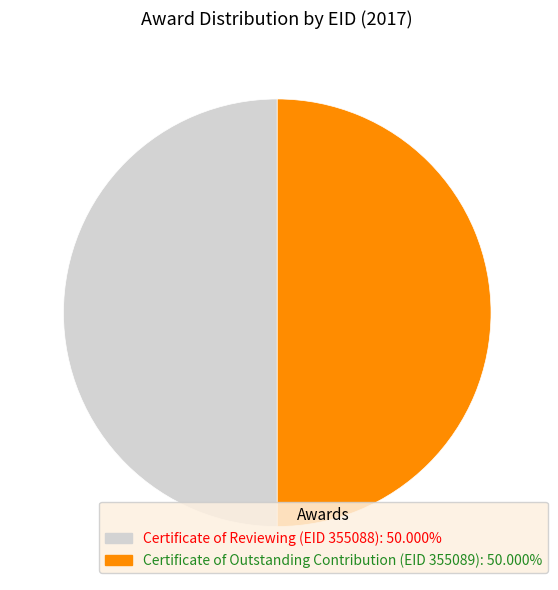

How many slices are in this pie chart?

2